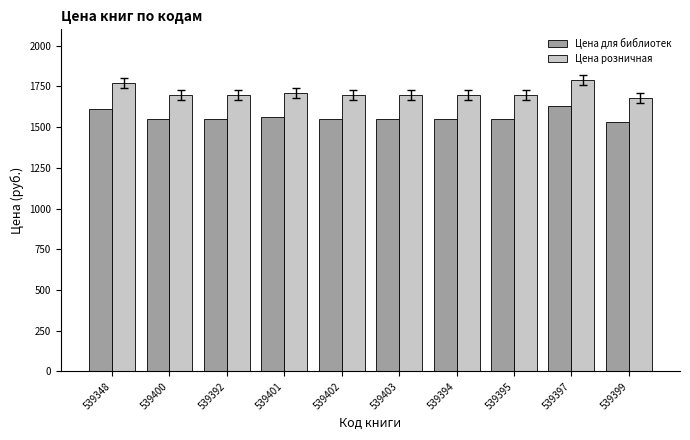

How many data points in Цена для библиотек are less than 1549?

1